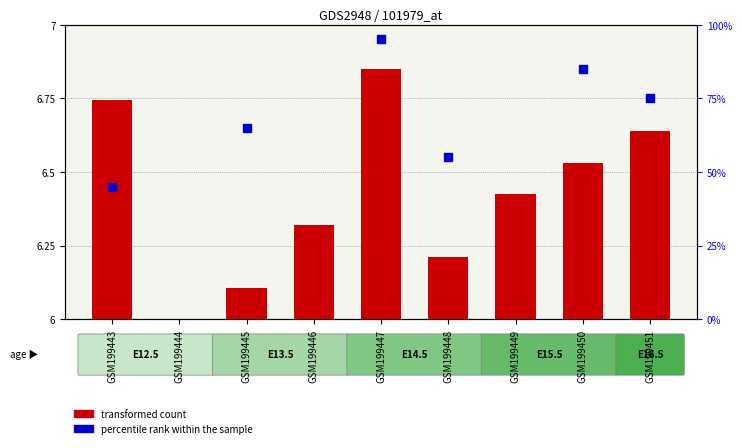

What are all the series names shown in the legend?

transformed count, percentile rank within the sample